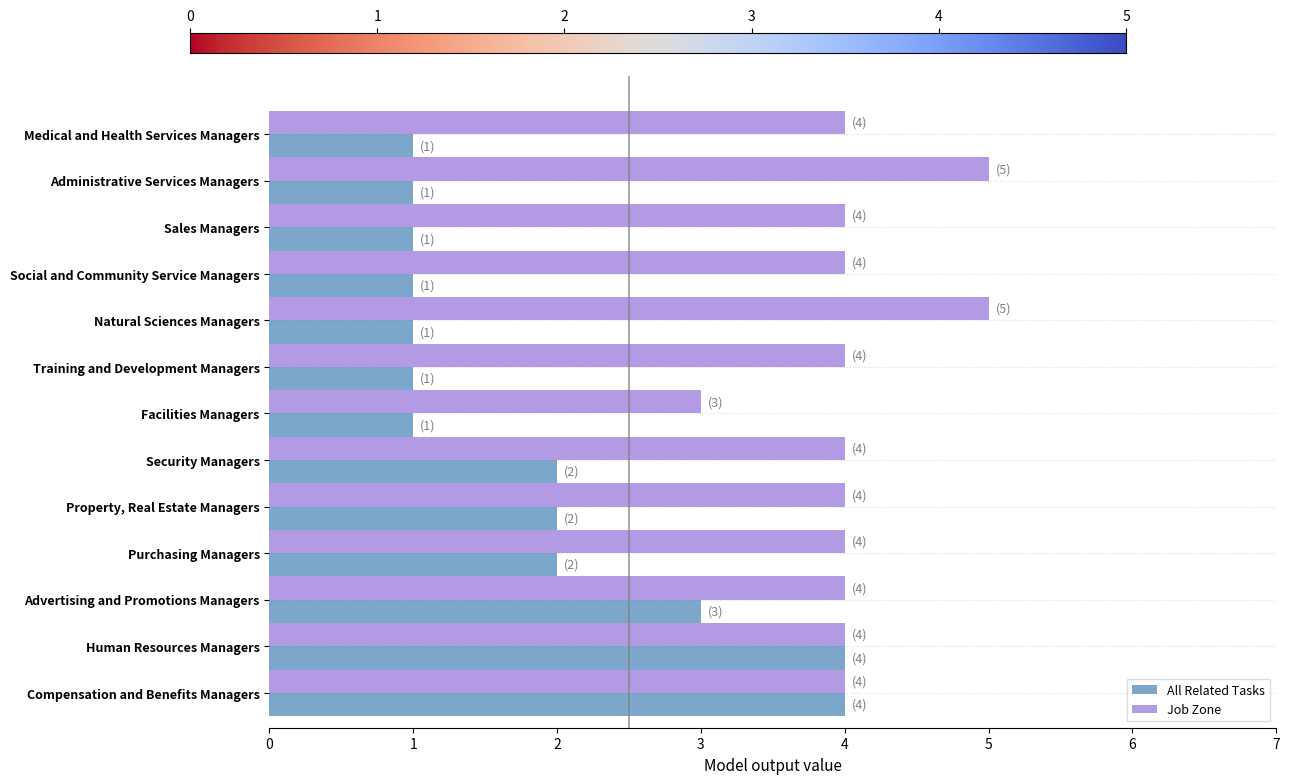

What value does the Job Zone series have at Social and Community Service Managers?

4